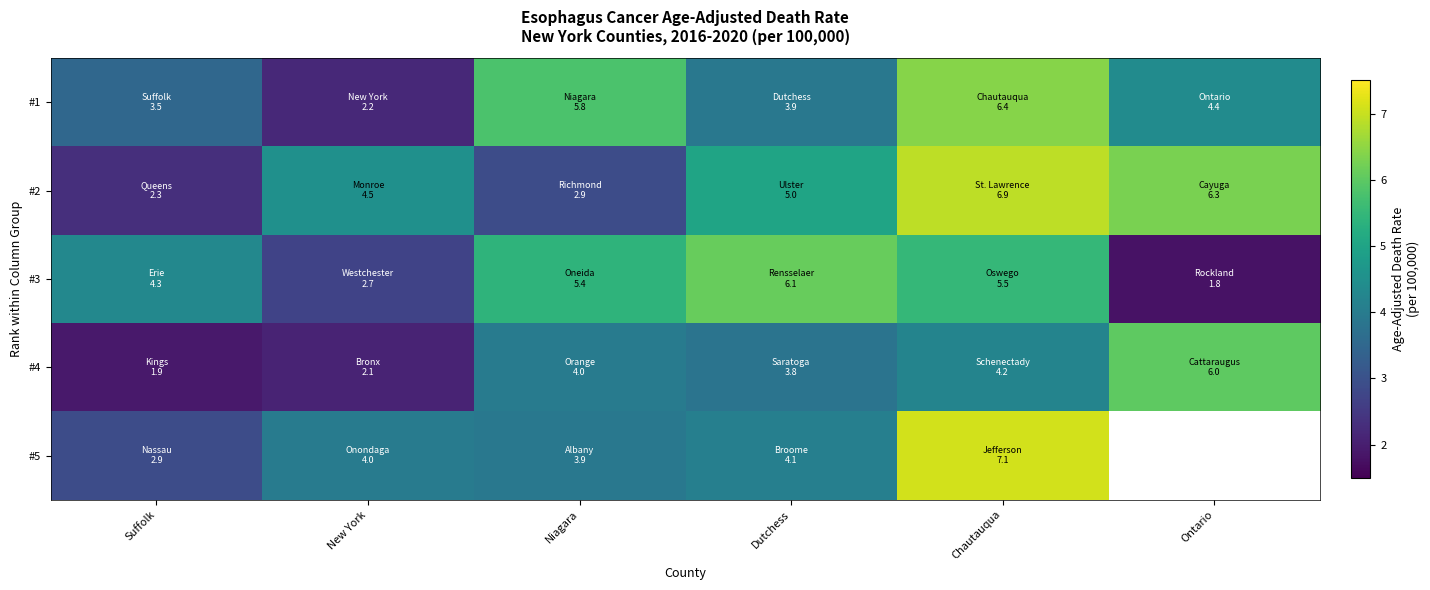

How many distinct data groups are displayed?

5